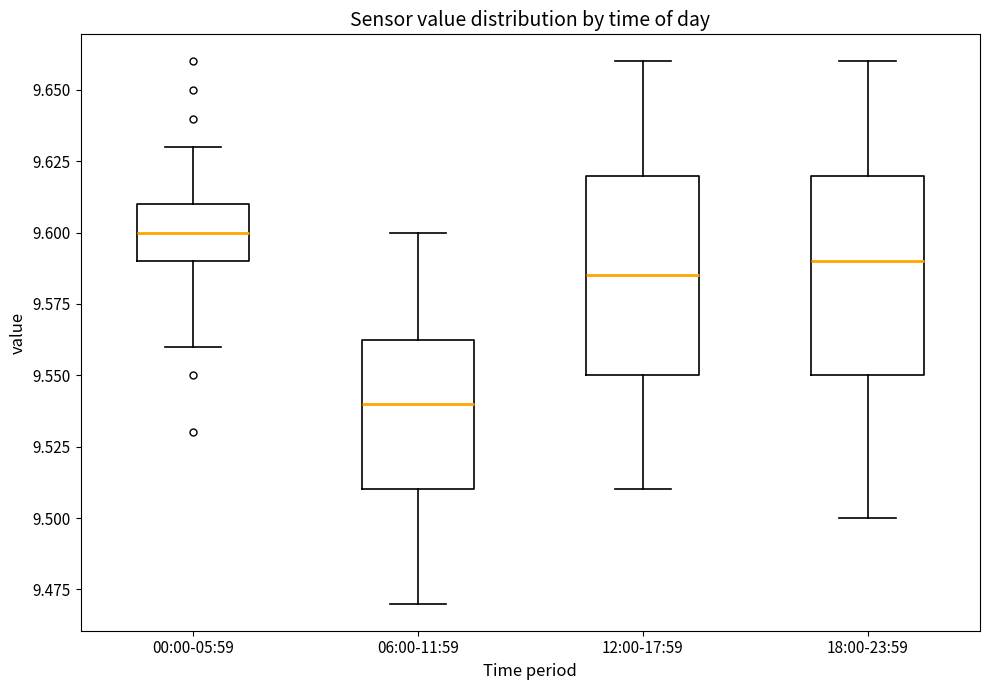

Reading left to right, read every box against the y-axis: the position of its median line, the range the box covers, and the ends of its whiskers. The values are not printed on the chart, so give them approximately, as read against the axis.

00:00-05:59: median 9.600, box 9.590 to 9.610, whiskers 9.560 to 9.630
06:00-11:59: median 9.540, box 9.510 to 9.565, whiskers 9.470 to 9.600
12:00-17:59: median 9.585, box 9.550 to 9.620, whiskers 9.510 to 9.660
18:00-23:59: median 9.590, box 9.550 to 9.620, whiskers 9.500 to 9.660